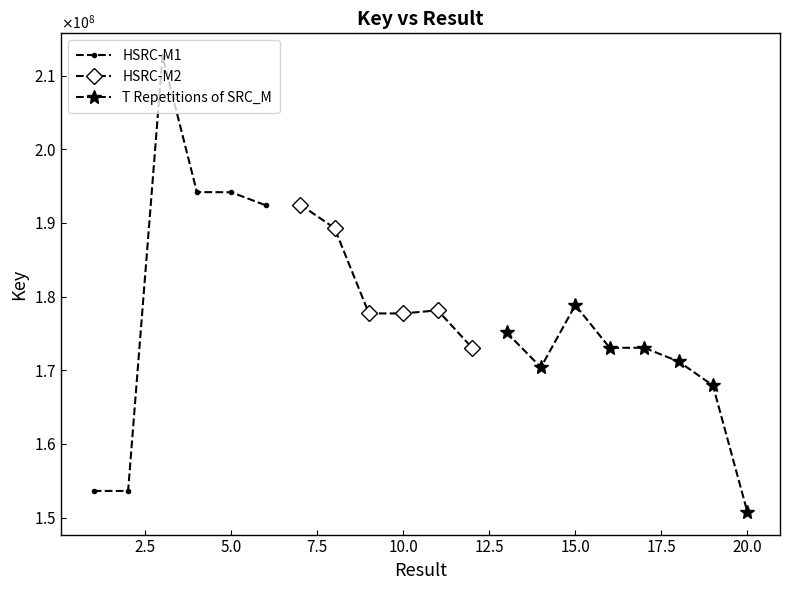

Count the number of values greater than 177716270.

9